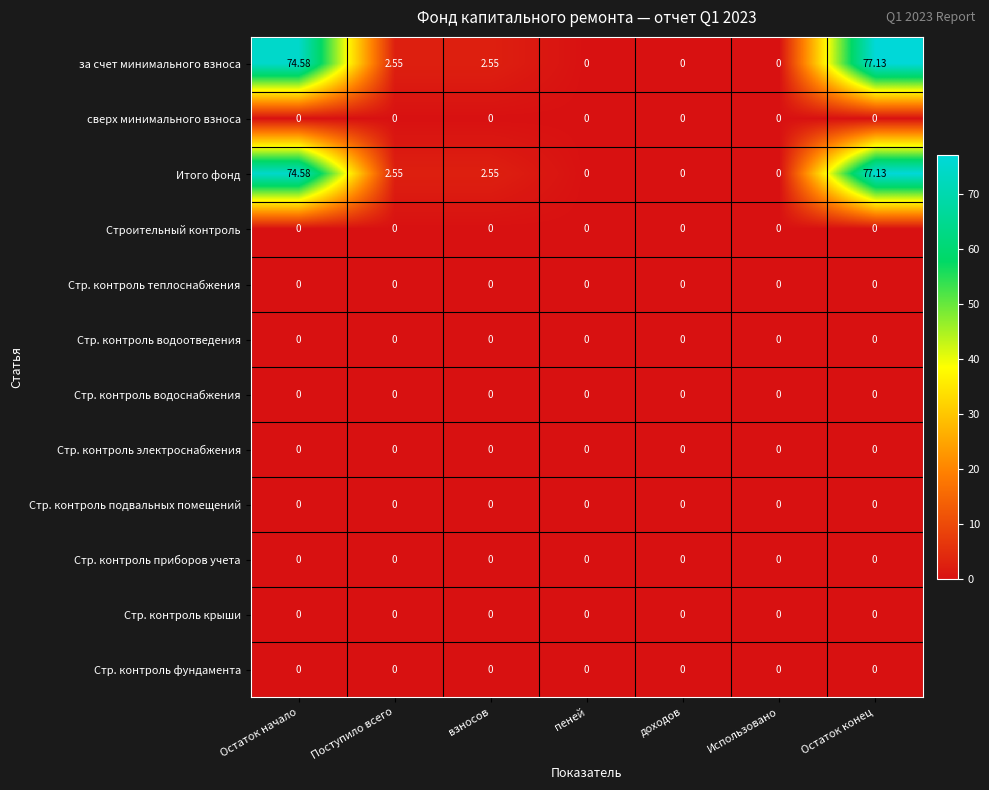

How many data points does each series have?

7